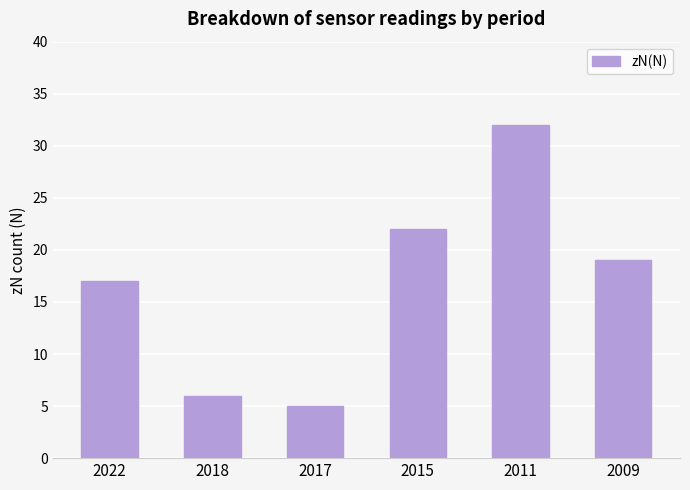

The value at 2018 is 6. True or false?

True